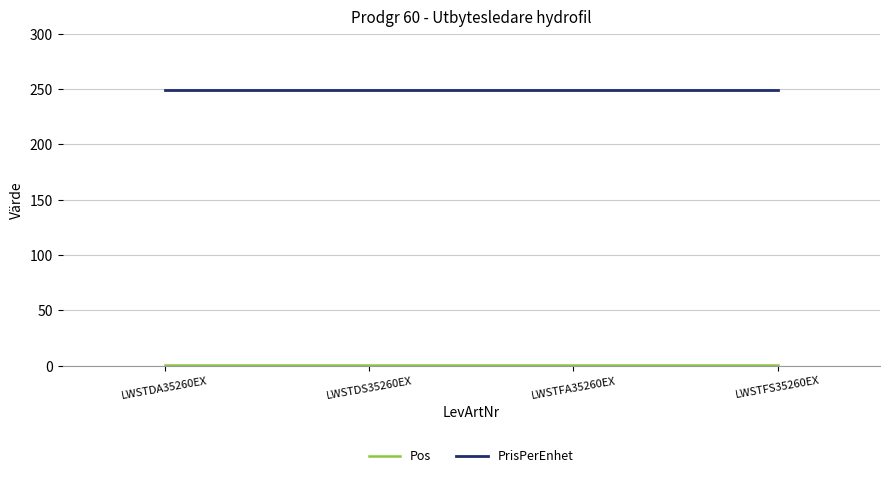

What is the maximum value shown in the chart?

249